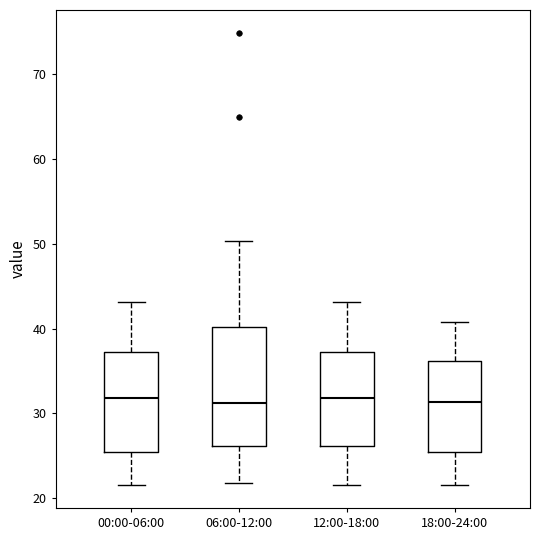

Reading left to right, transcribe this box plot: for each box, give where its median line is, the range the box spans, and where its two whiskers end, as read against the y-axis. The values are not printed on the chart, so give them approximately, as read against the axis.

00:00-06:00: median 32, box 25 to 37, whiskers 22 to 43
06:00-12:00: median 31, box 26 to 40, whiskers 22 to 50
12:00-18:00: median 32, box 26 to 37, whiskers 22 to 43
18:00-24:00: median 31, box 25 to 36, whiskers 22 to 41